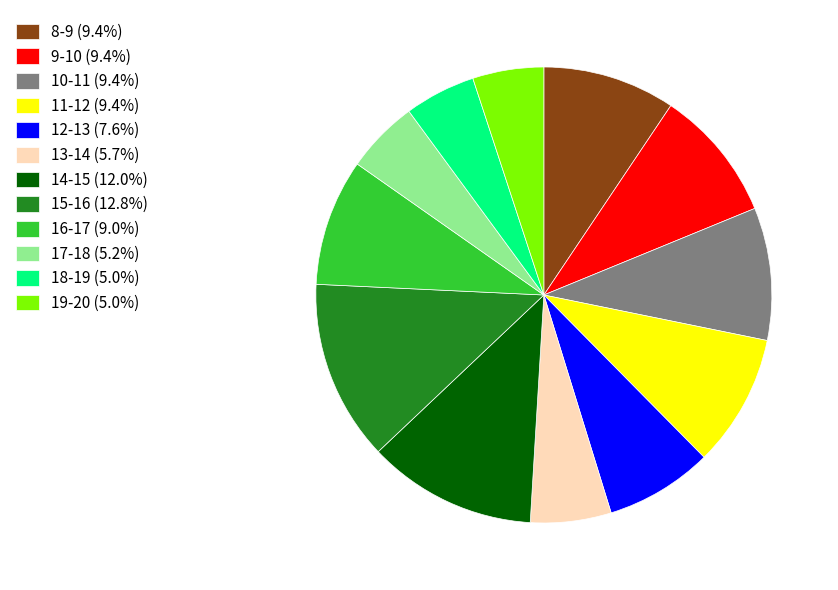

Do 13-14 (5.7%) and 9-10 (9.4%) together represent more than half of the pie?

No